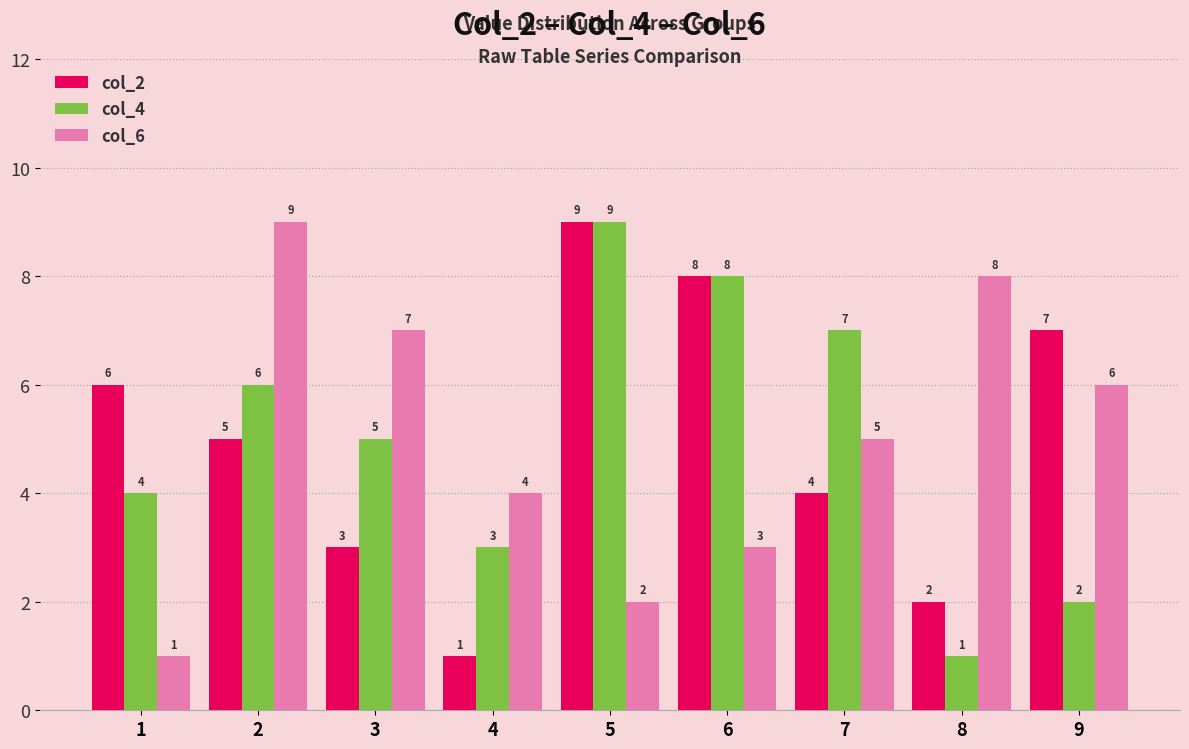

Which series changed the most between 1 and 4?

col_2